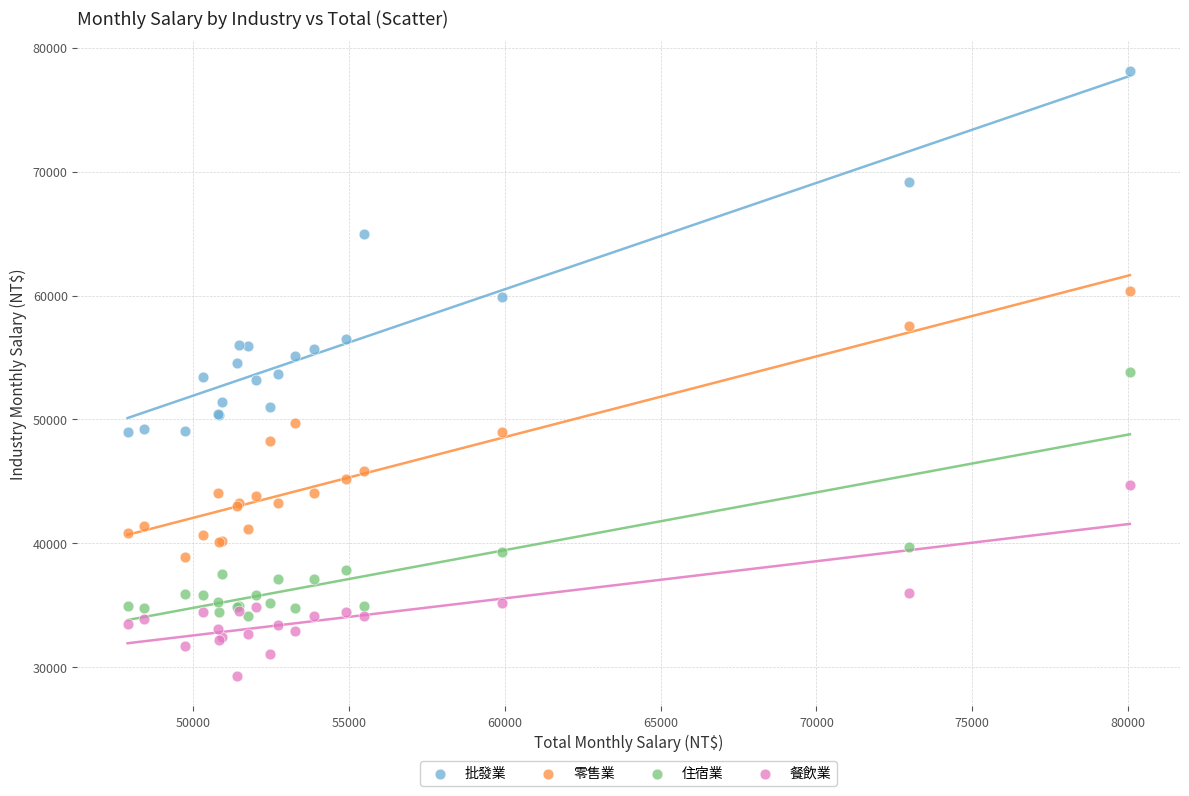

Which series has the largest Y range (max minus min)?

批發業